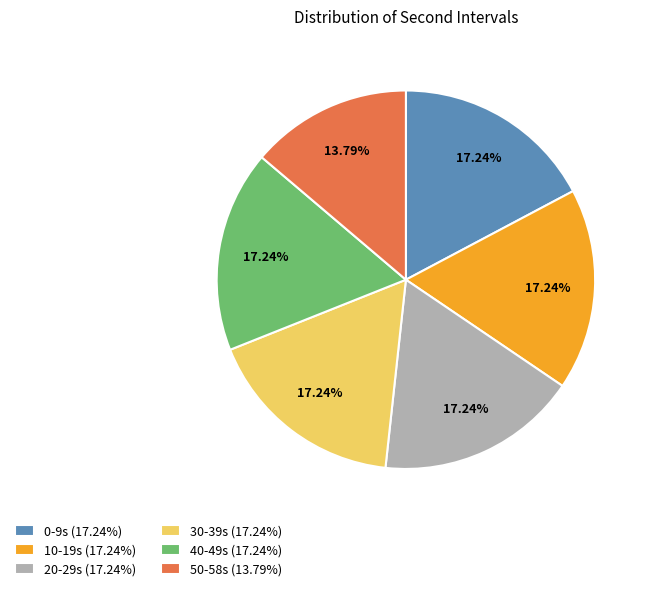

To the nearest percent, what is the difference between the largest and smallest slice percentages?

3%